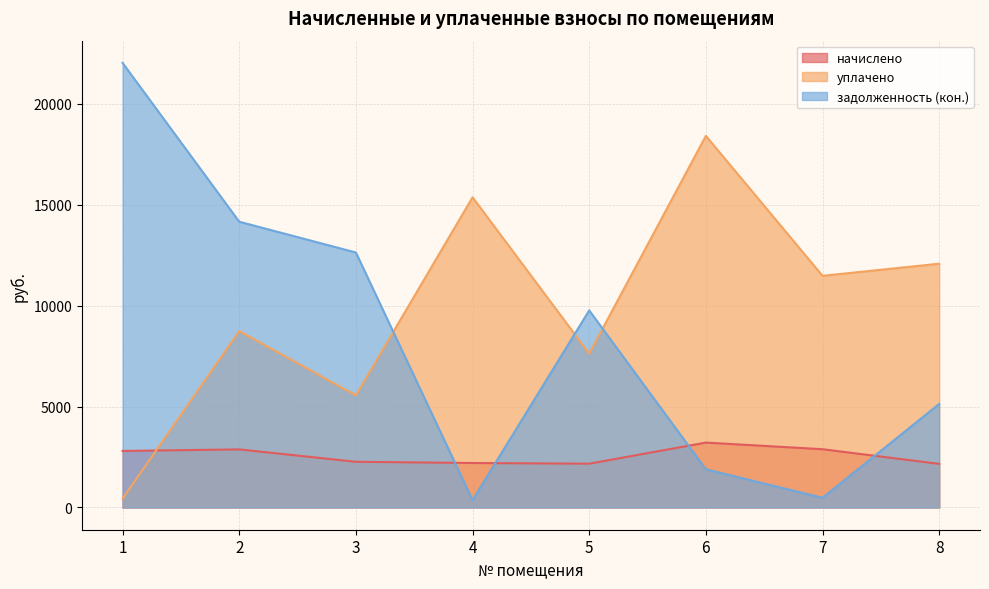

Reading left to right, list all the values displayed in this chart.

начислено: 1=2799.4	2=2877.1	3=2263.7	4=2203.2	5=2168.6	6=3214.1	7=2885.8	8=2160.0
уплачено: 1=437.6	2=8737.4	3=5554.2	4=15361.2	5=7622.0	6=18401.4	7=11472.9	8=12072.2
задолженность (кон.): 1=22016.4	2=14151.8	3=12627.7	4=367.2	5=9760.7	6=1890.7	7=481.0	8=5129.1